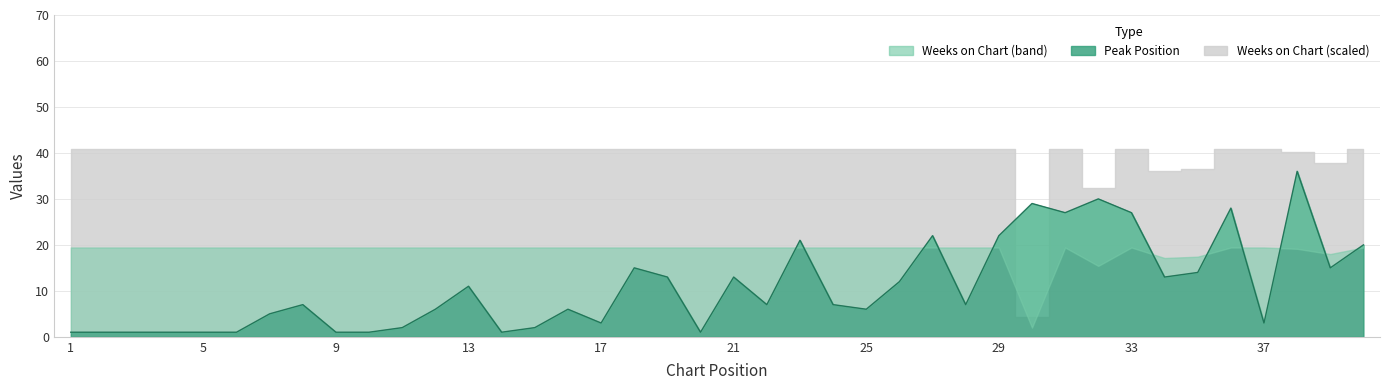

How many points are higher than both their immediate neighbors (excluding endpoints)?

11